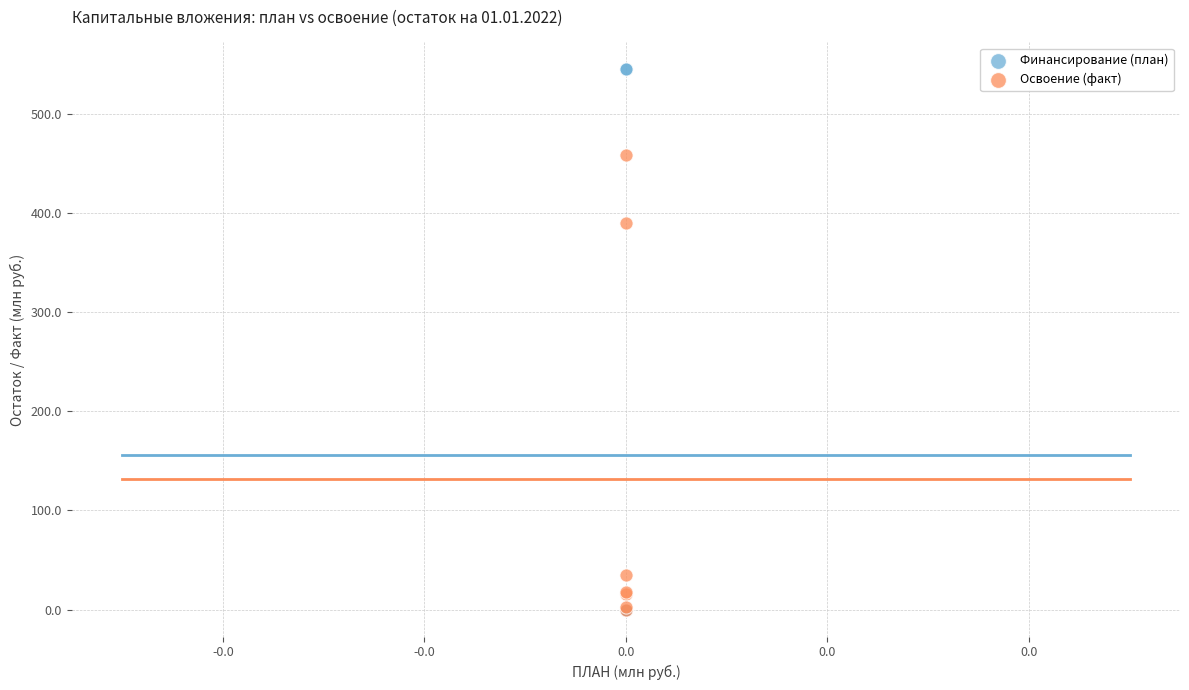

What are all the series names shown in the legend?

Финансирование (план), Освоение (факт)